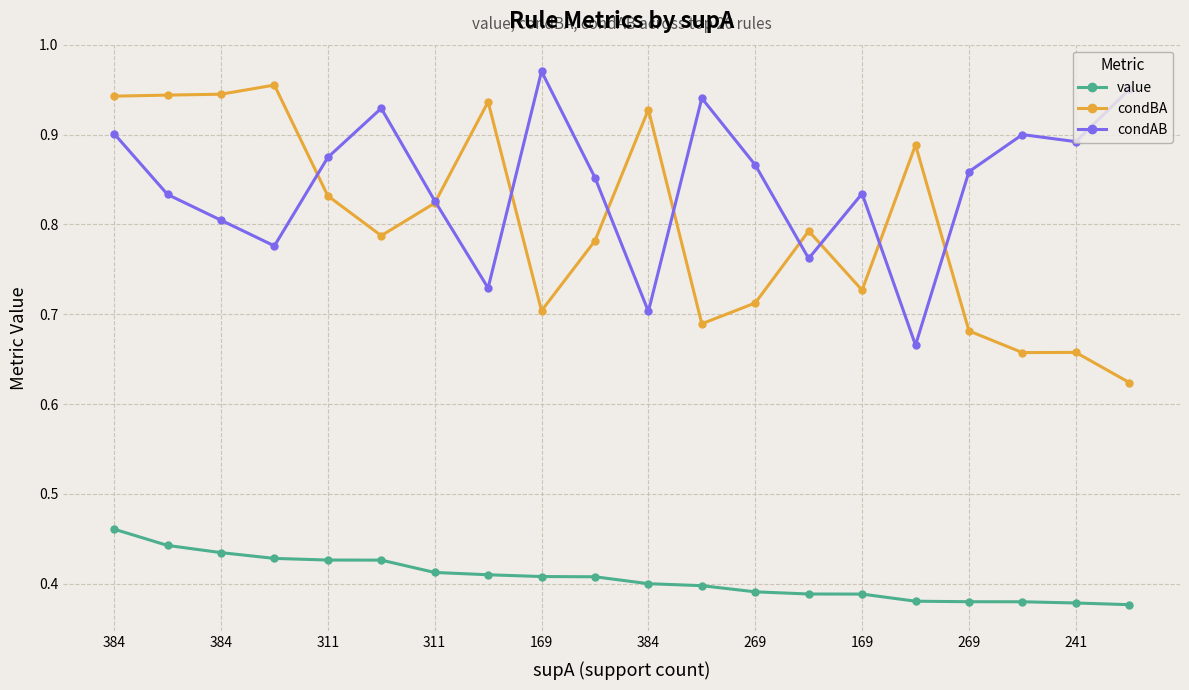

True or false: condAB and value cross at least once.

False